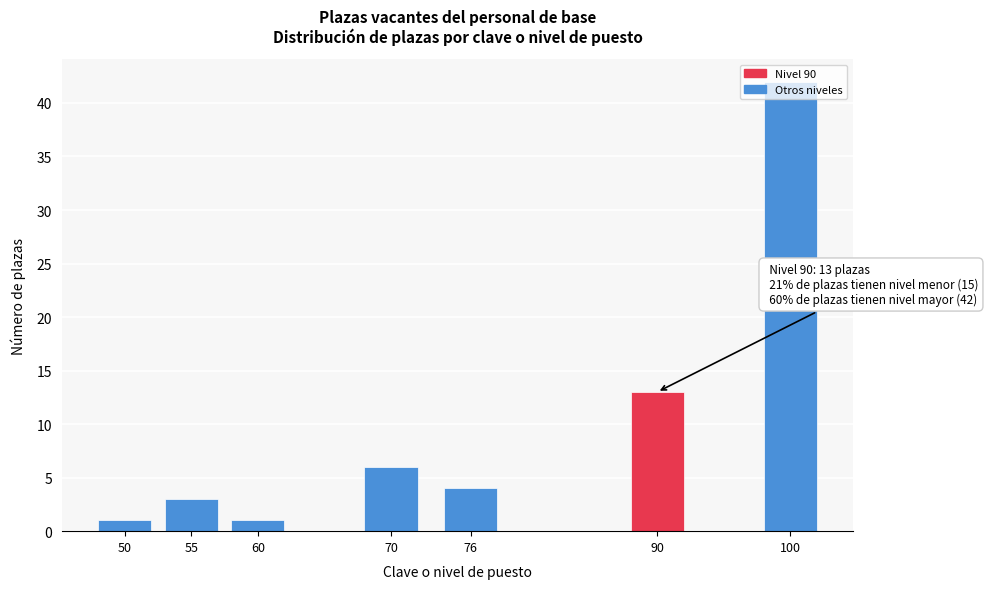

What is the difference between the second highest and second lowest values?

12